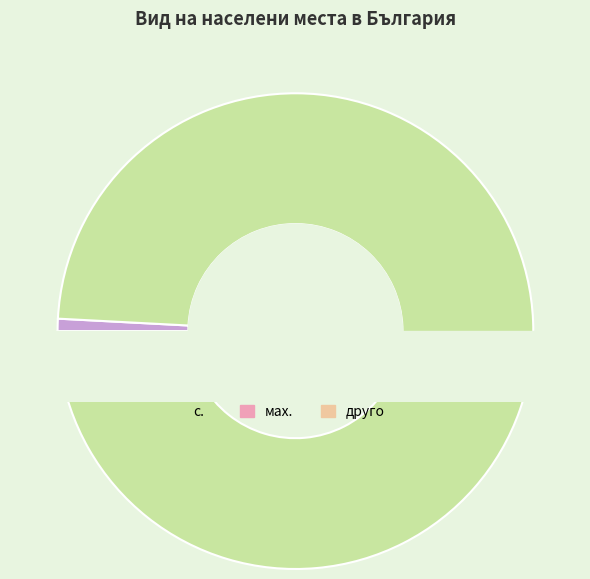

Which slice is the largest?

с.